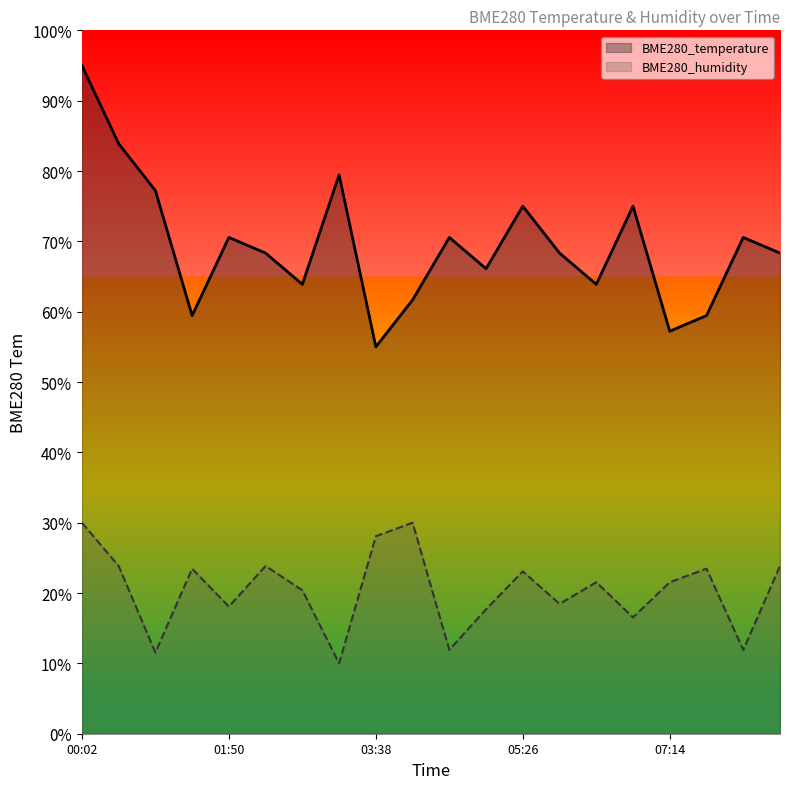

True or false: BME280_humidity and BME280_temperature cross at least once.

False